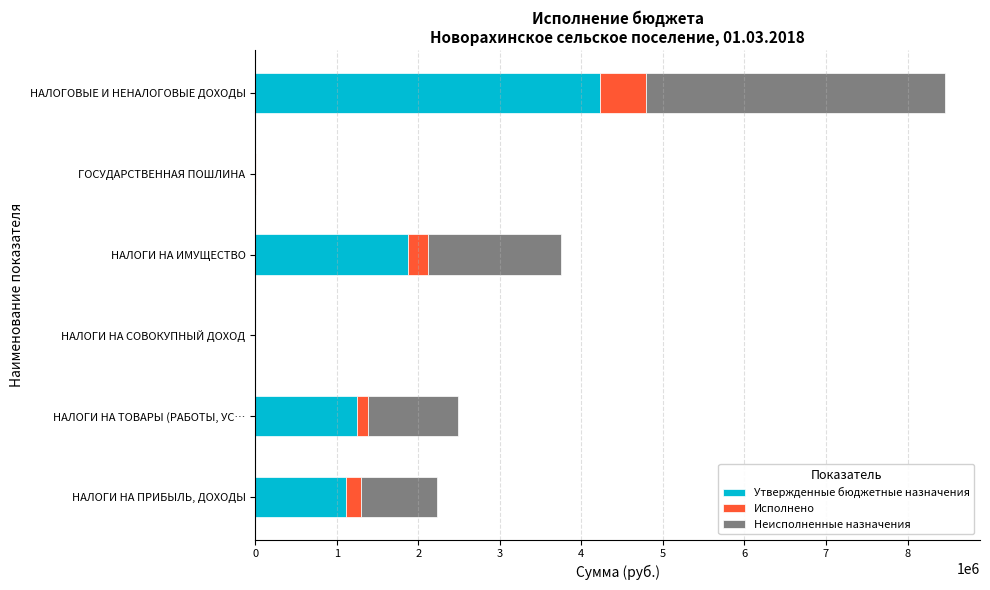

At which category is the sum across all series the highest?

НАЛОГОВЫЕ И НЕНАЛОГОВЫЕ ДОХОДЫ